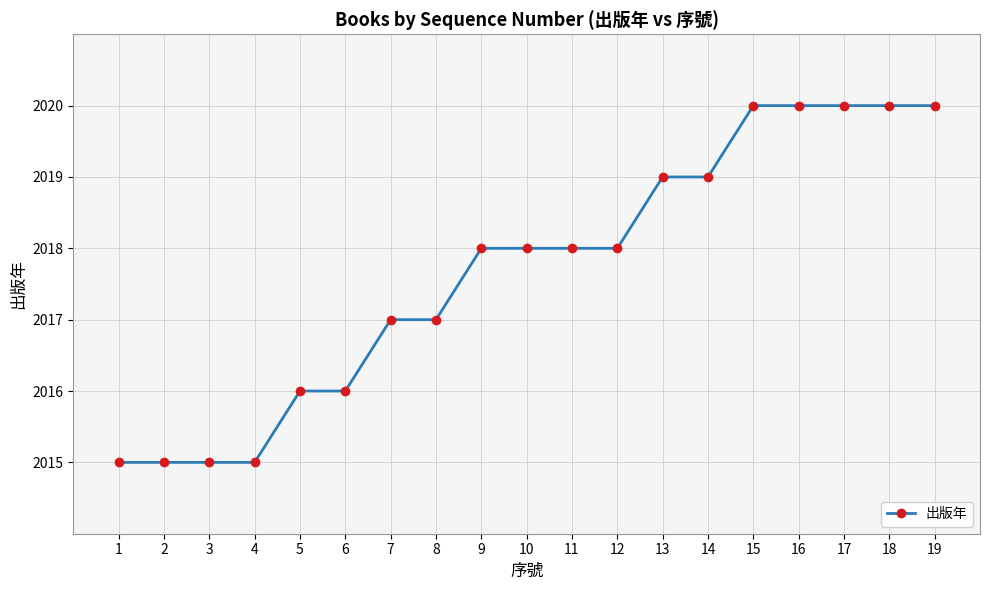

True or false: the data shows 2020 at 15.

True